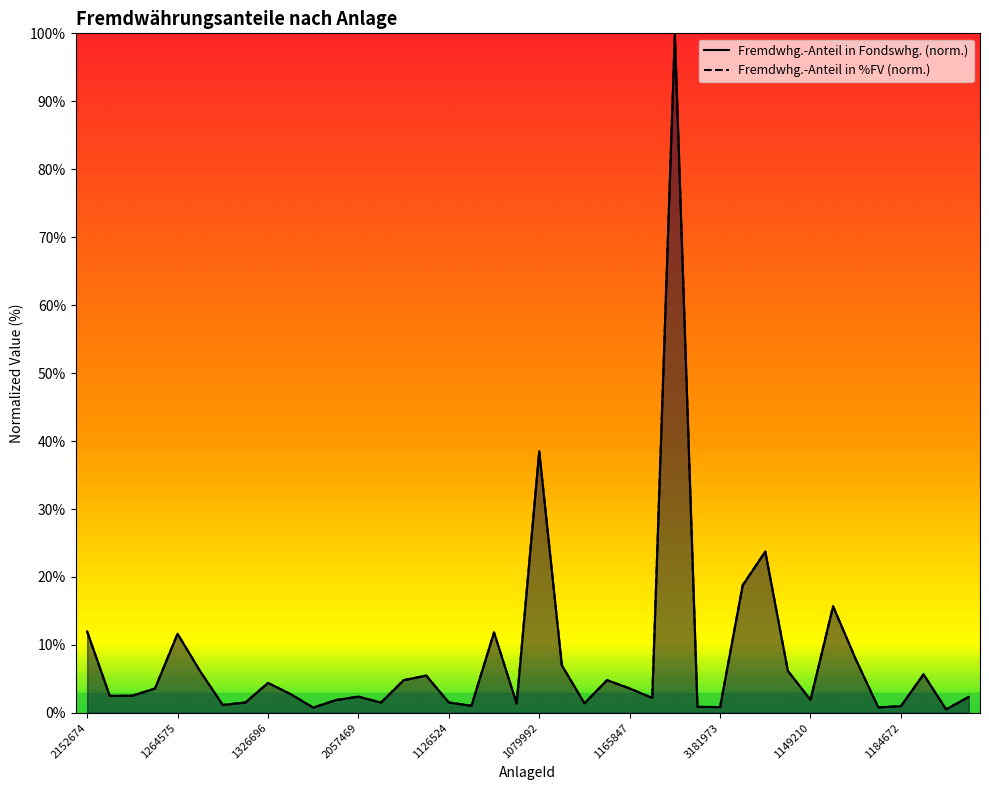

What is the value of the Fremdwhg.-Anteil in %FV (norm.) point at the 37th from the left?

1.0